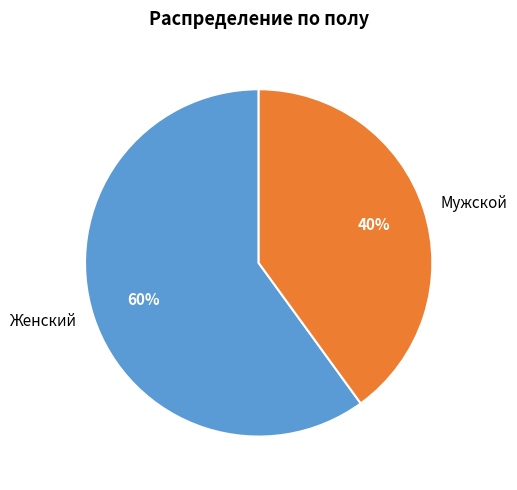

To the nearest percent, what is the difference between the largest and smallest slice percentages?

20%